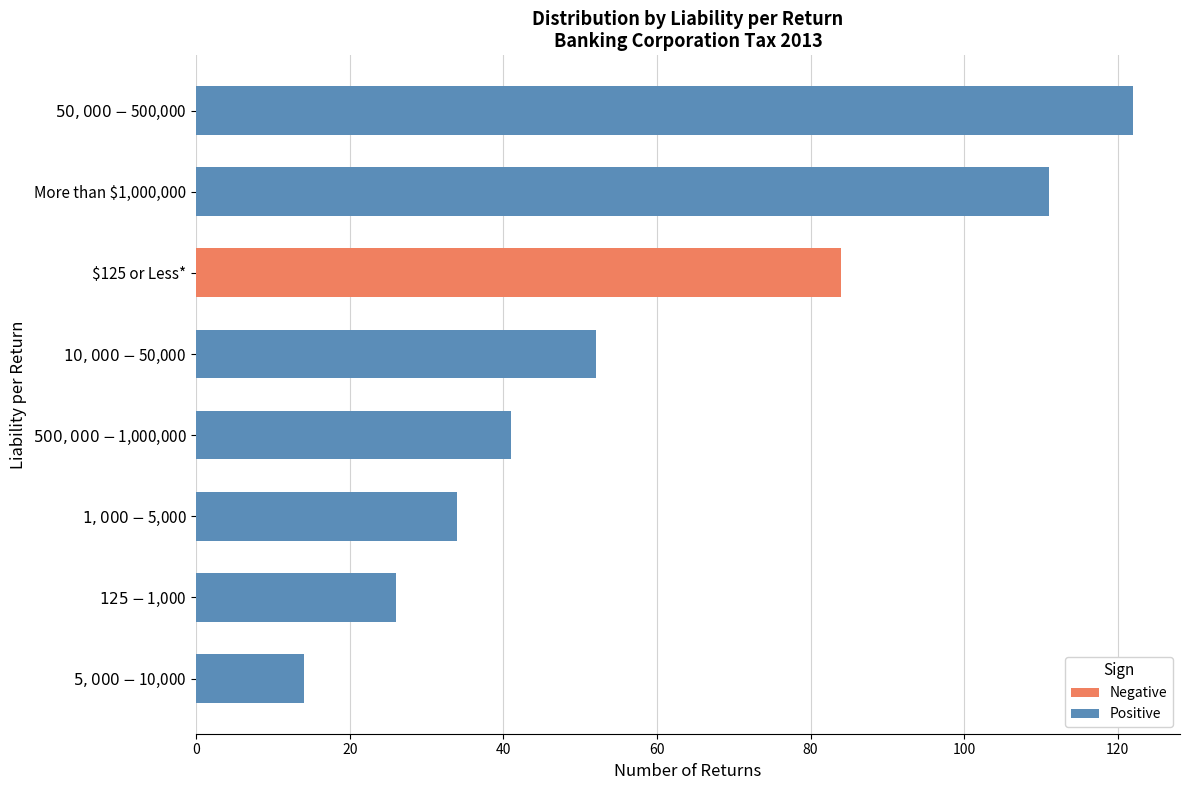

What is the maximum value shown in the chart?

122